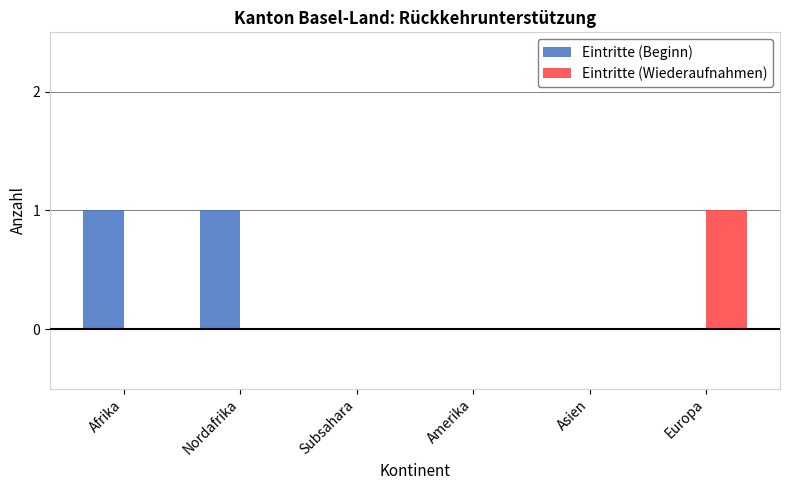

What are all the series names shown in the legend?

Eintritte (Beginn), Eintritte (Wiederaufnahmen)